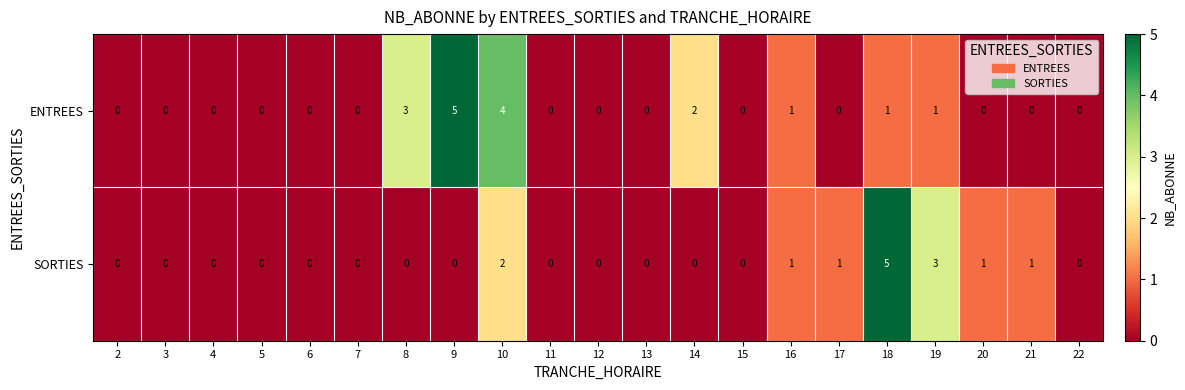

List the series in order of their overall mean, lowest first.

SORTIES, ENTREES